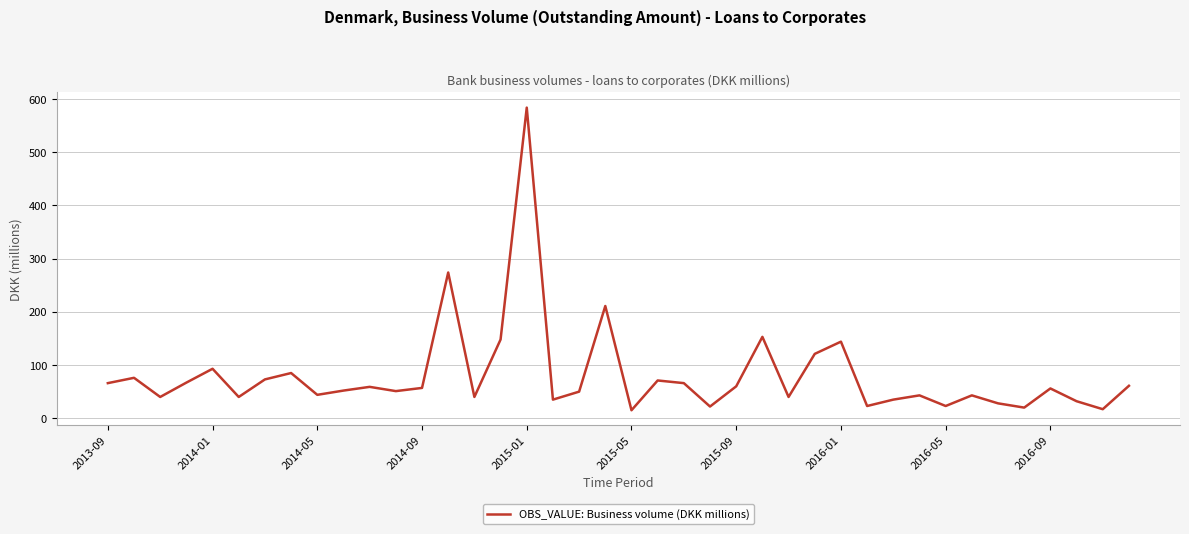

What is the minimum value shown in the chart?

15